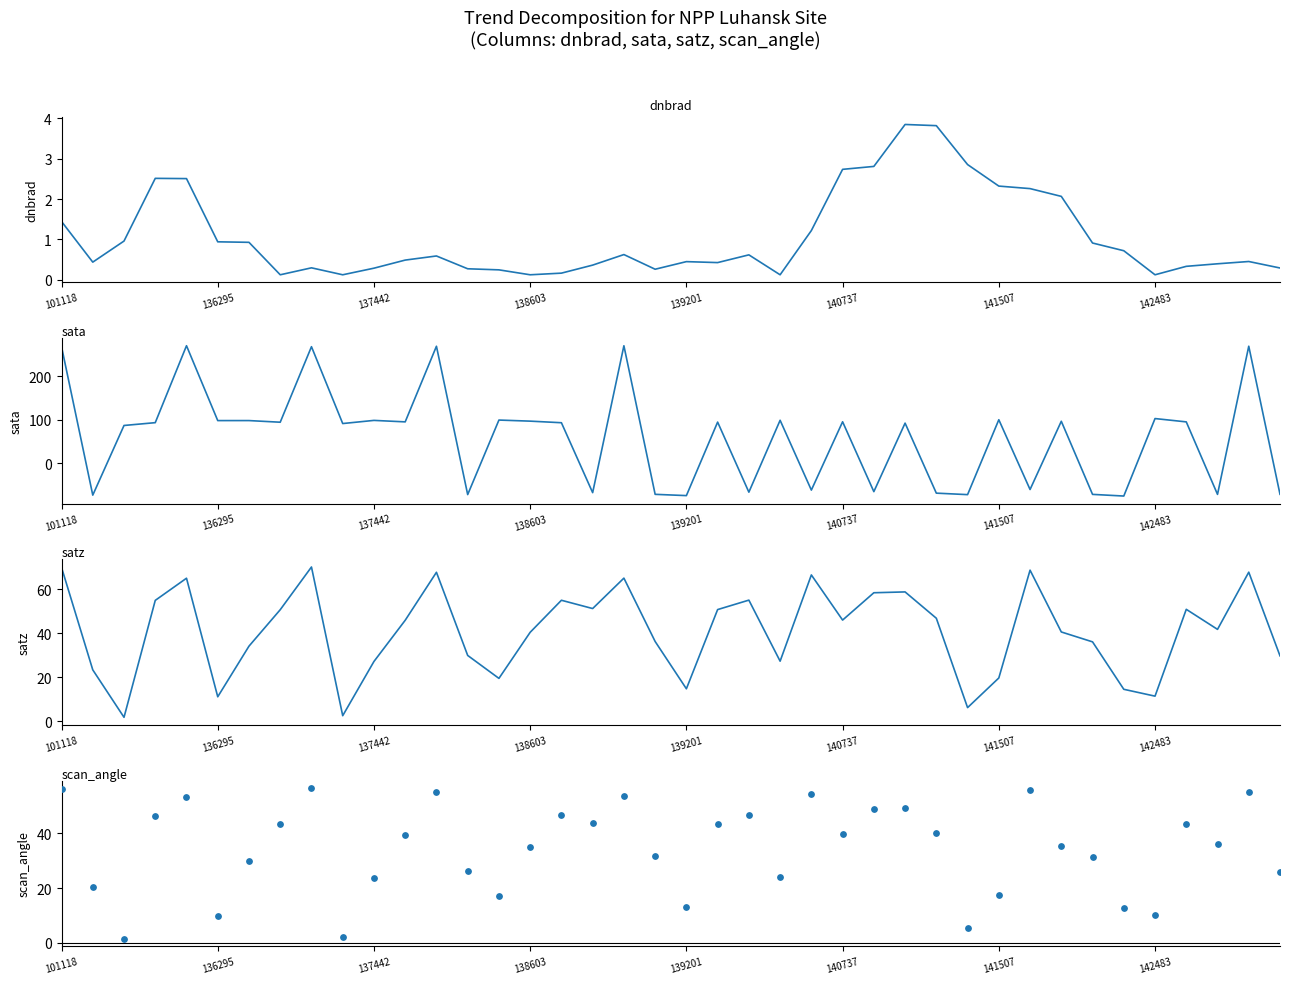

Which series contains the lowest Y value?

sata